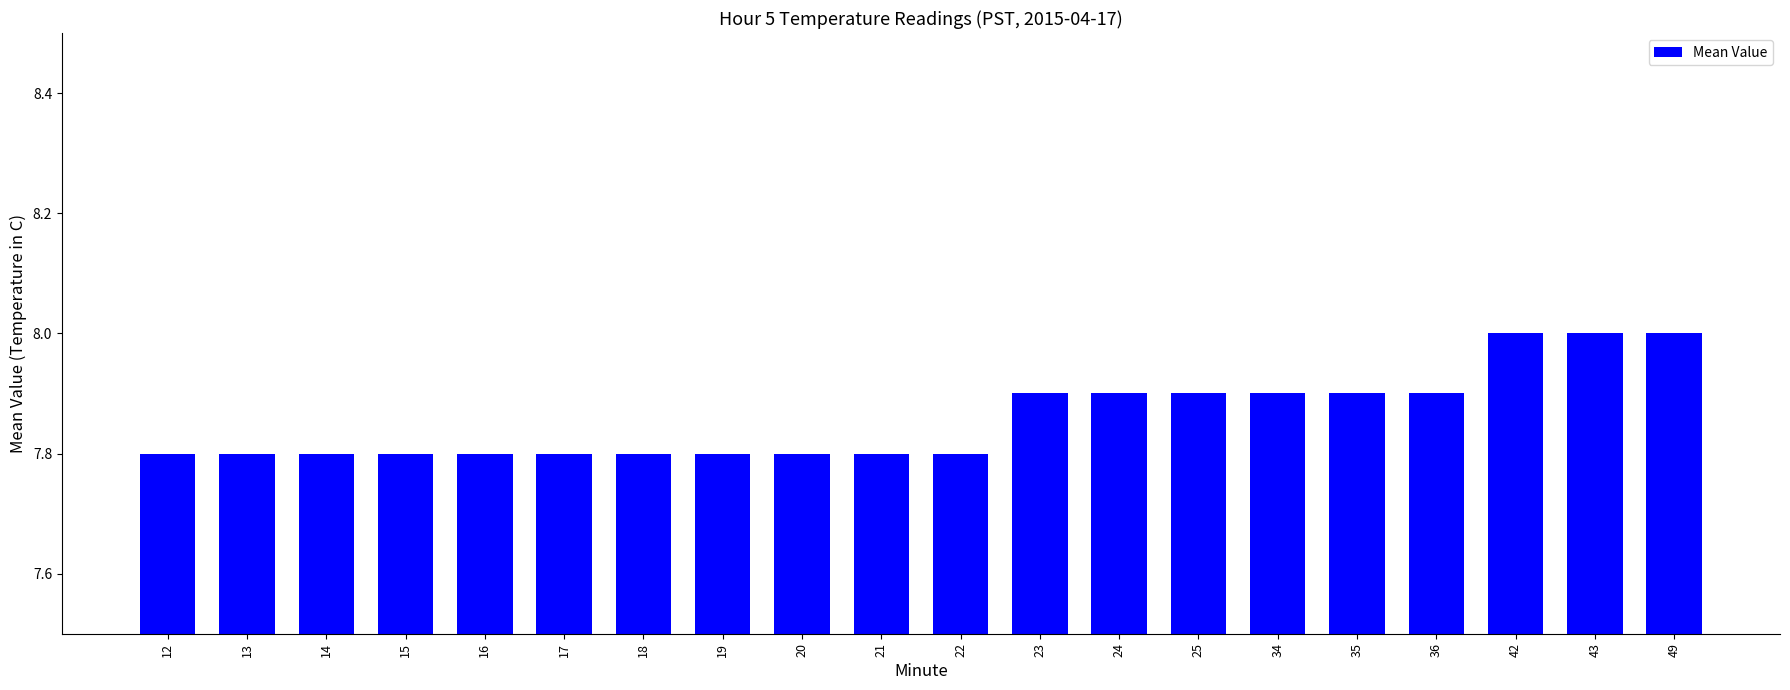

Reading left to right, list all the values displayed in this chart.

12=7.8	13=7.8	14=7.8	15=7.8	16=7.8	17=7.8	18=7.8	19=7.8	20=7.8	21=7.8	22=7.8	23=7.9	24=7.9	25=7.9	34=7.9	35=7.9	36=7.9	42=8.0	43=8.0	49=8.0